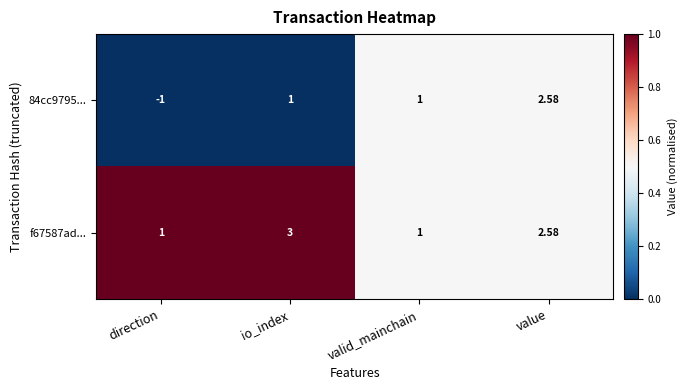

Which category has the highest value across all series?

io_index